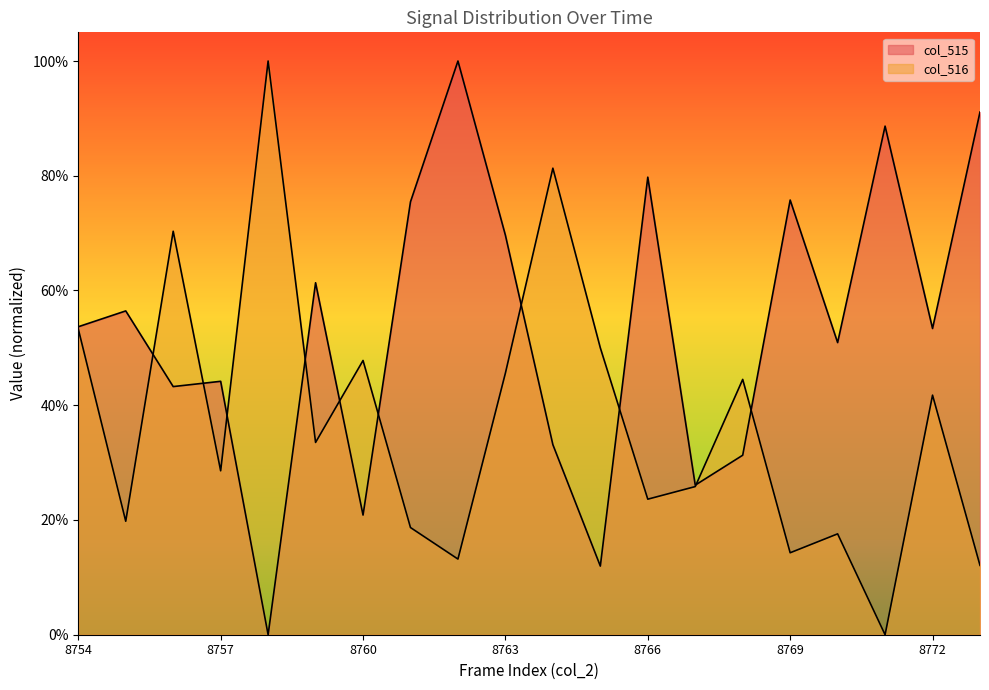

Where is the first local maximum for col_516?

8756